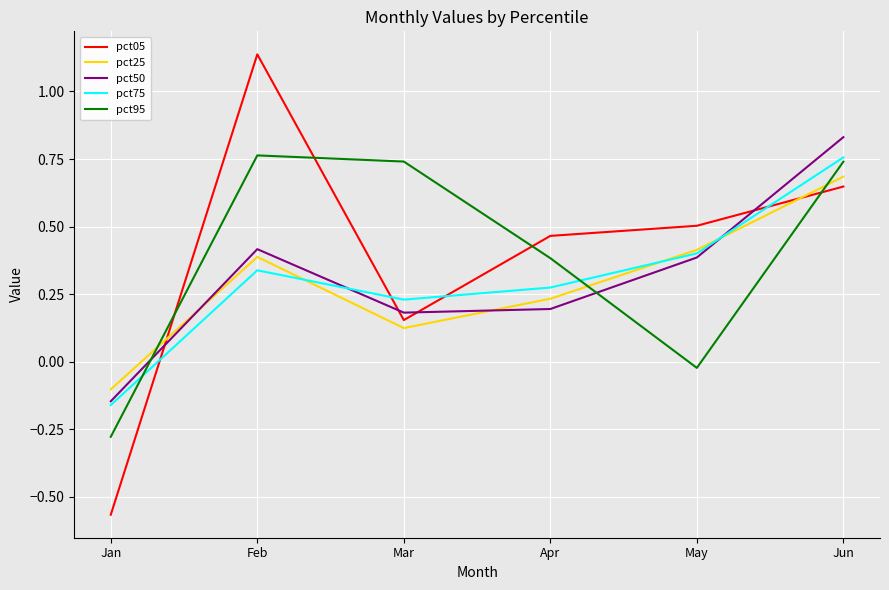

At which label does pct05 reach its minimum?

Jan